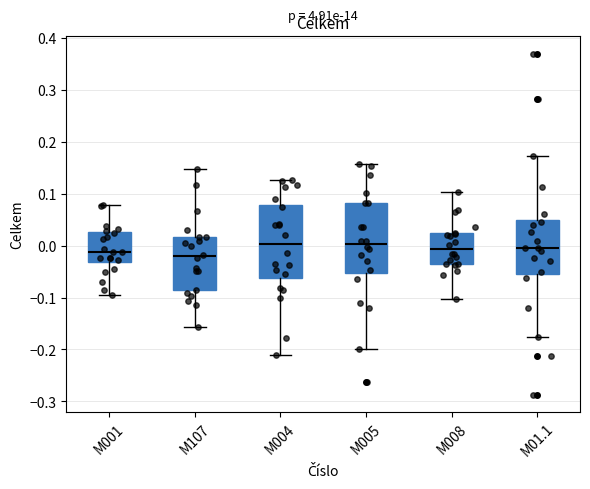

Reading left to right, read every box against the y-axis: the position of its median line, the range the box covers, and the ends of its whiskers. The values are not printed on the chart, so give them approximately, as read against the axis.

M001: median -0.01, box -0.03 to 0.03, whiskers -0.10 to 0.08
M107: median -0.02, box -0.09 to 0.02, whiskers -0.16 to 0.15
M004: median 0.00, box -0.06 to 0.08, whiskers -0.21 to 0.13
M005: median 0.00, box -0.05 to 0.08, whiskers -0.20 to 0.16
M008: median -0.01, box -0.04 to 0.02, whiskers -0.10 to 0.10
M01.1: median 0.00, box -0.05 to 0.05, whiskers -0.18 to 0.17